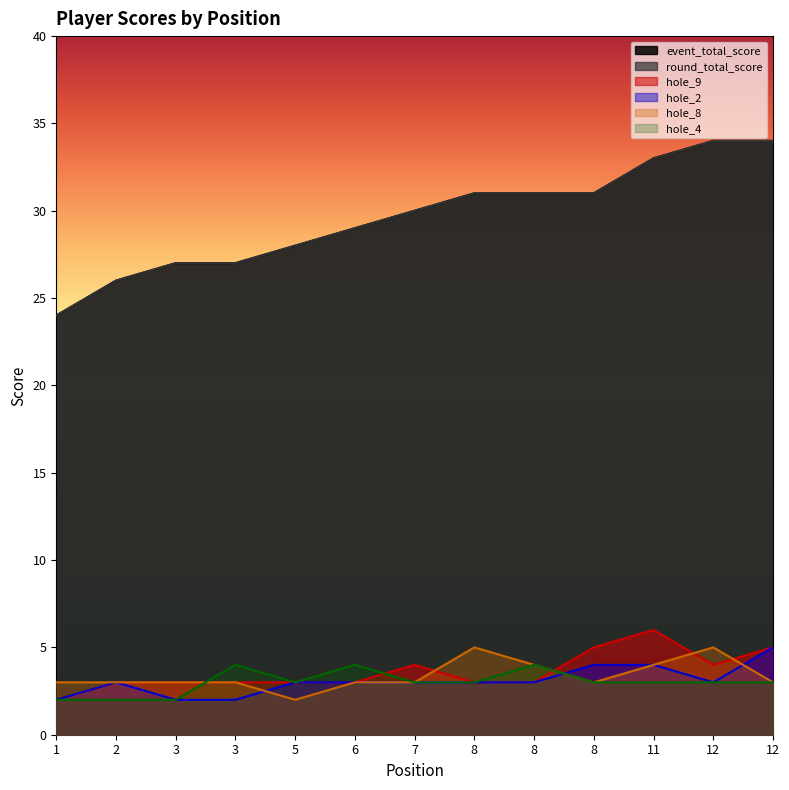

Where does the round_total_score series first go above 30?

8